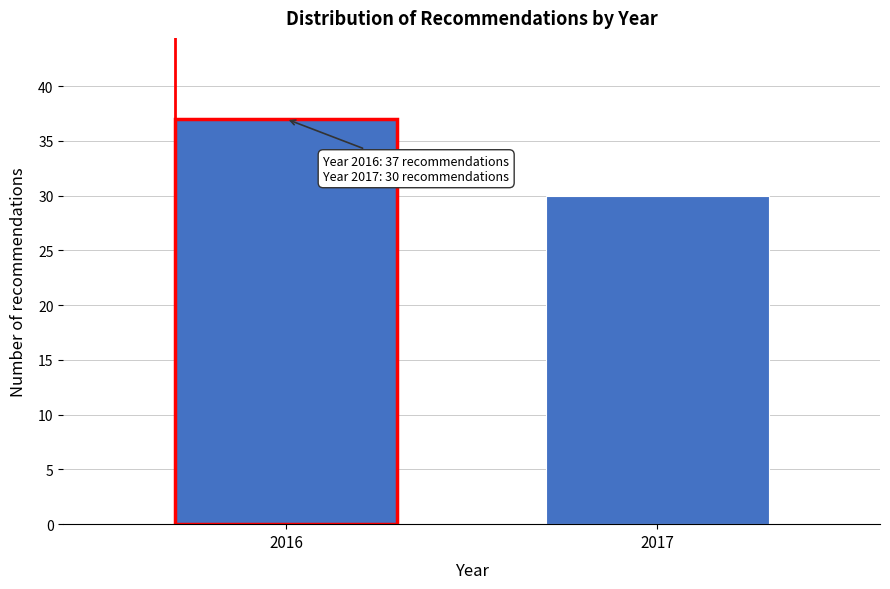

Reading left to right, extract all data points from this chart.

2016=37	2017=30